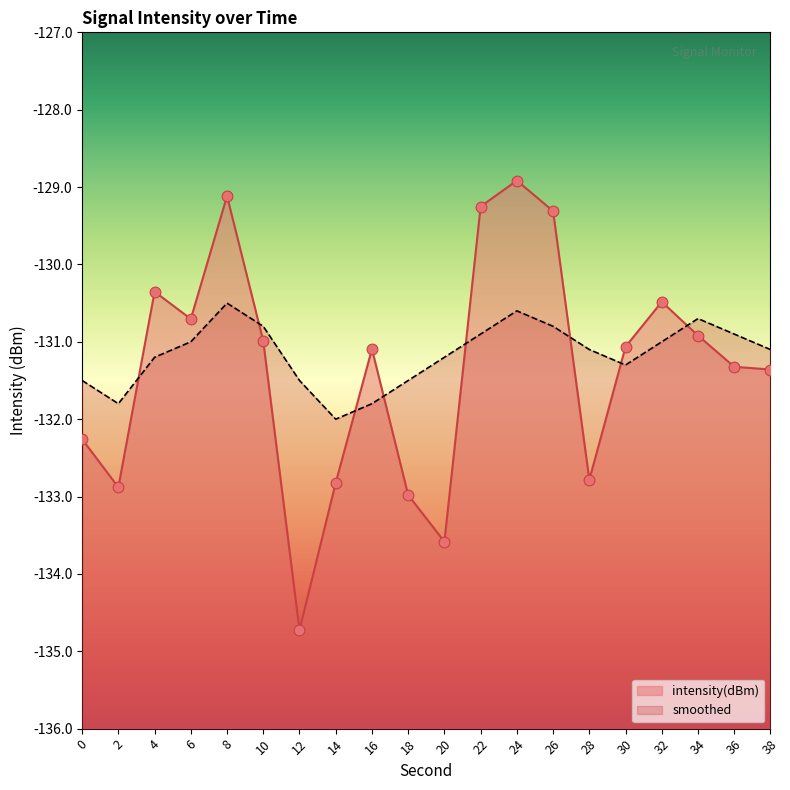

Which series has the largest total across all categories?

smoothed